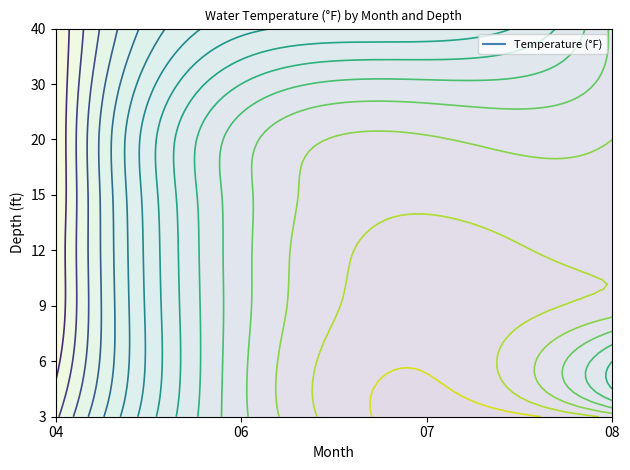

How many values in the 12 series are below 67?

2